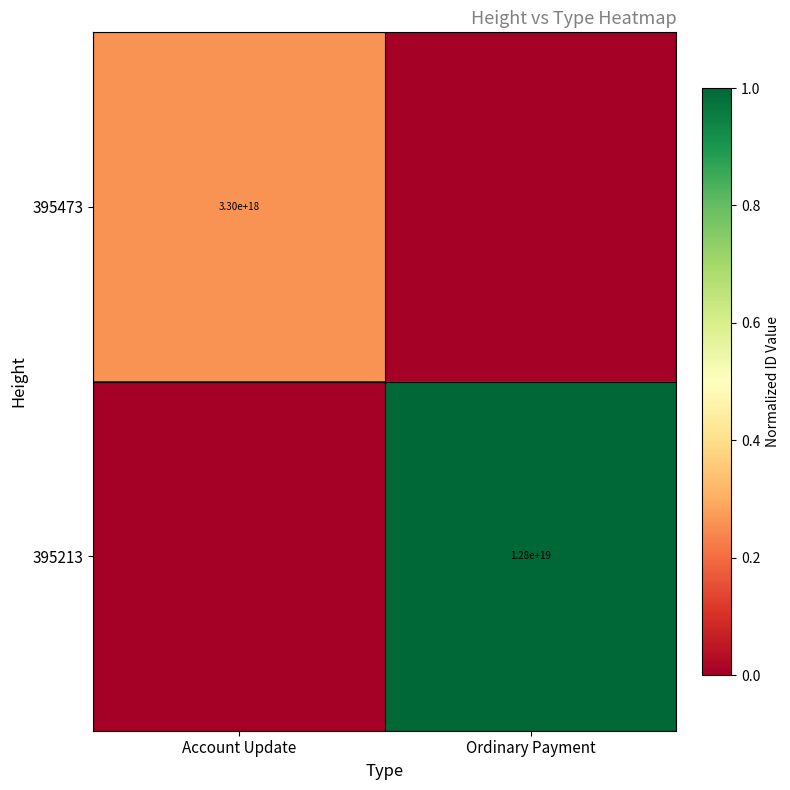

Is the value of 395473 at Account Update greater than the value of 395213 at Ordinary Payment?

No